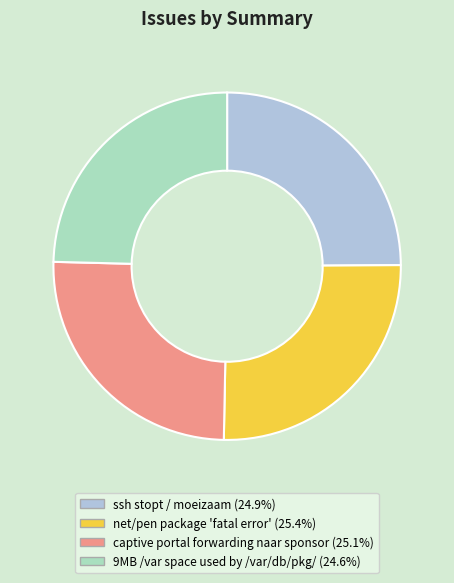

Do captive portal forwarding naar sponsor (25.1%) and net/pen package 'fatal error' (25.4%) together represent more than half of the pie?

Yes